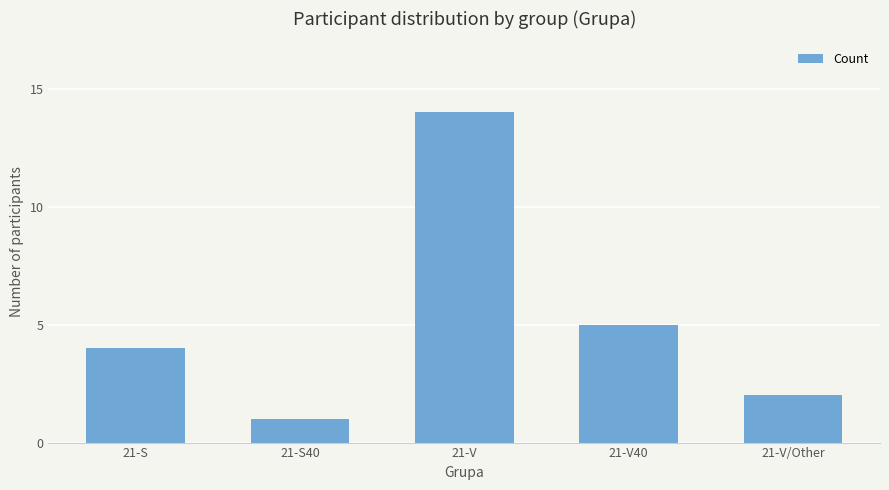

Where is the data nearest to the value 7?

21-V40